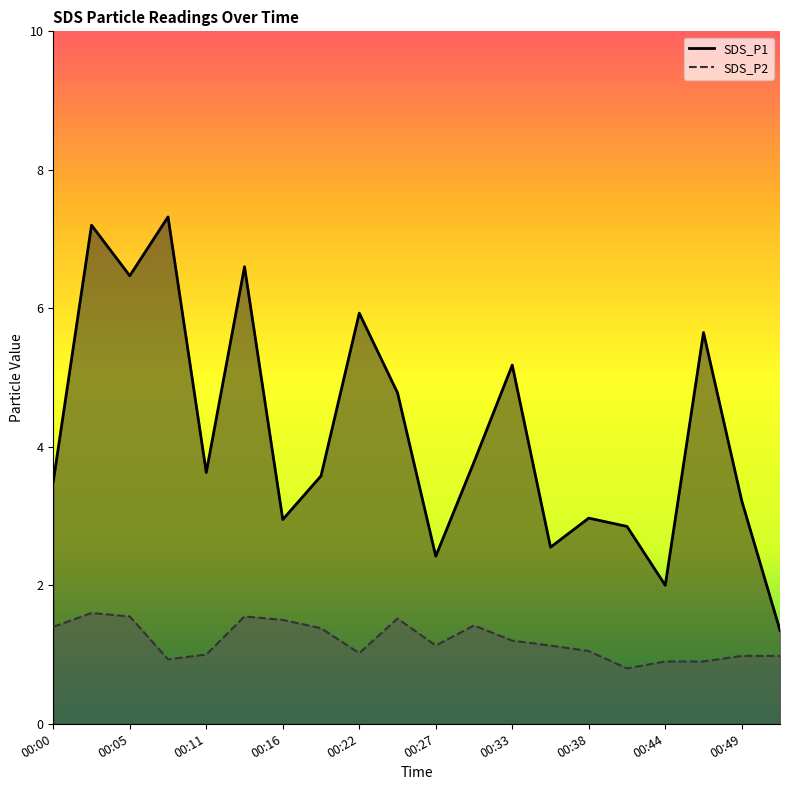

Count the number of categories in the chart.

20